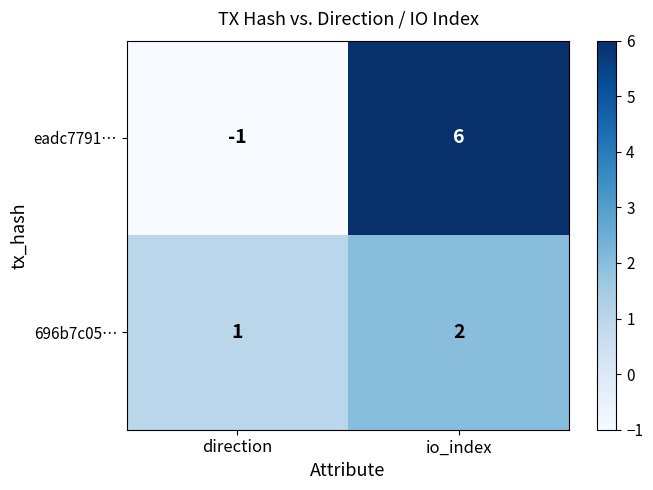

What is the spread (max minus min) of values at direction?

2